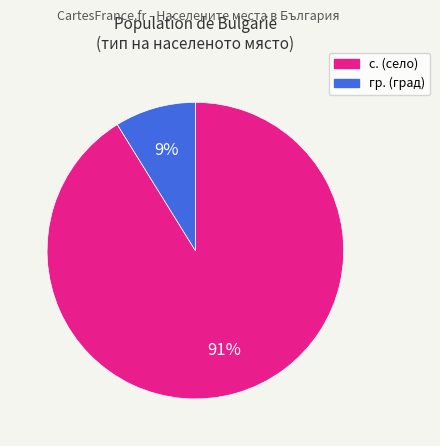

Which category has the smallest portion of the pie?

гр.